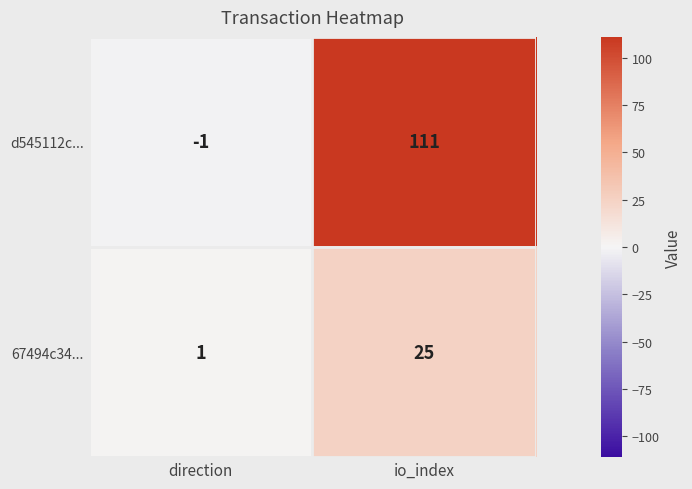

What is the spread (max minus min) of values at io_index?

86